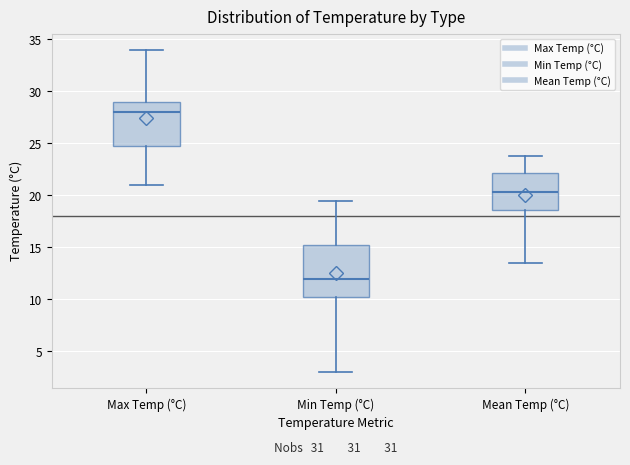

Which box's median line is the highest?

Max Temp (°C)